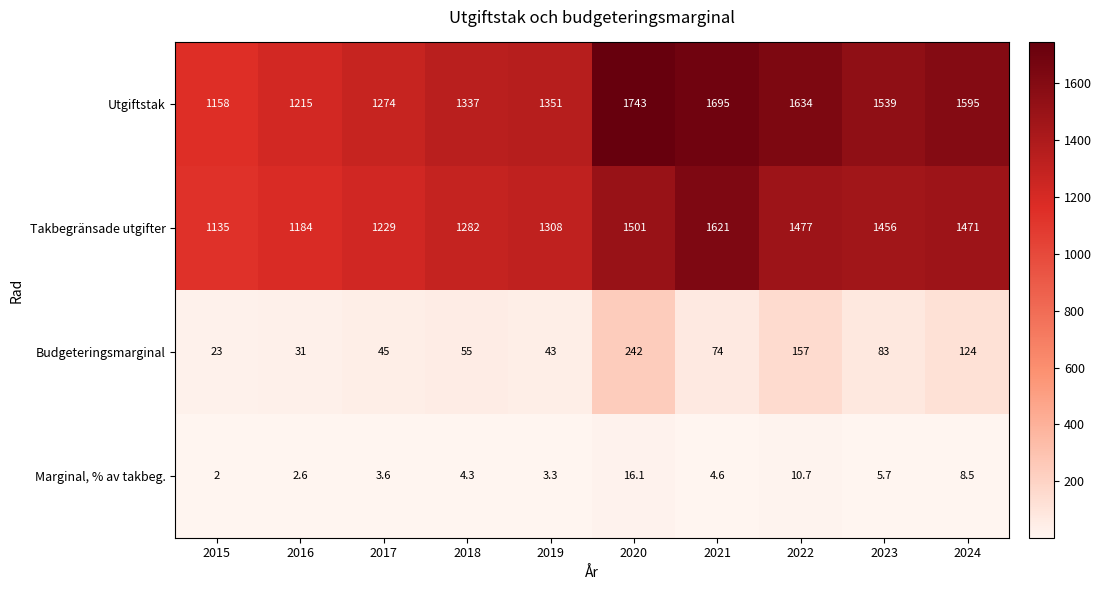

Read the Takbegränsade utgifter value at 2021.

1621.0